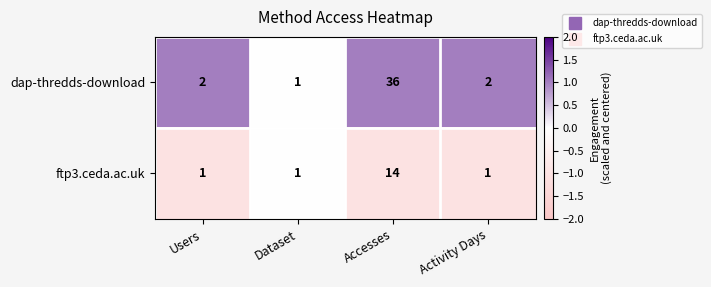

Is it true that ftp3.ceda.ac.uk equals 2 at Users?

False